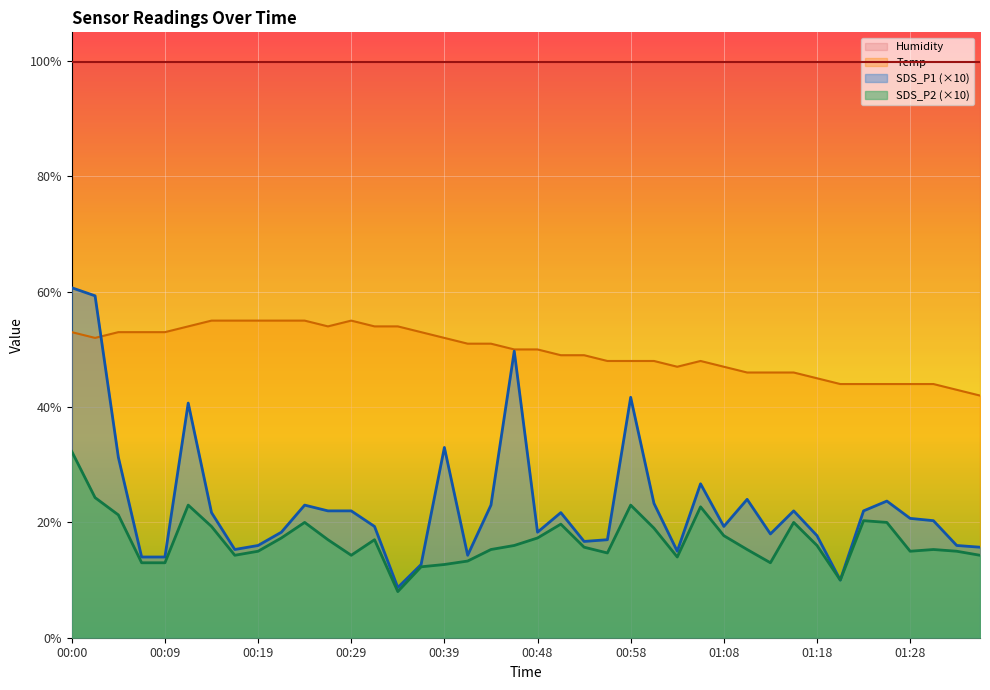

What is the minimum value shown in the chart?

8.0